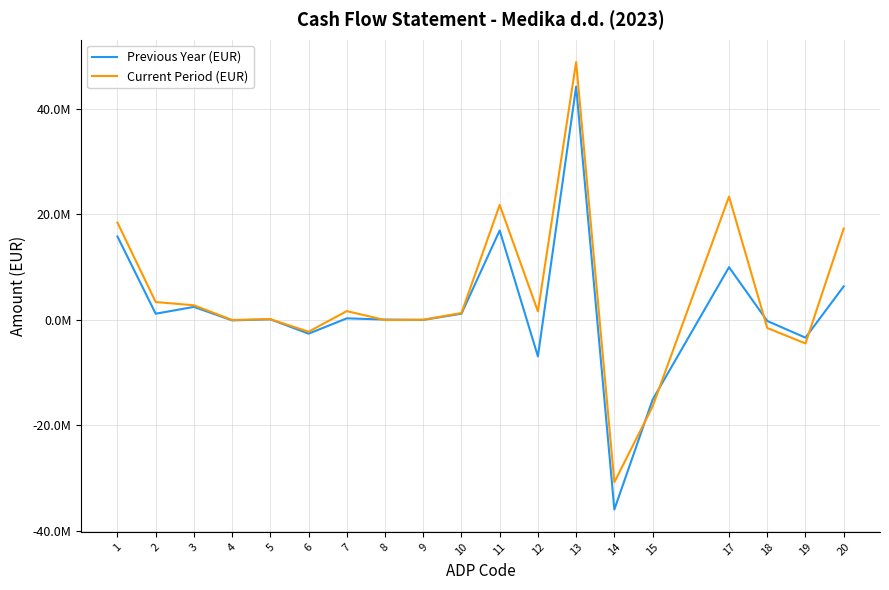

After their last crossing, which series has the higher values: Current Period (EUR) or Previous Year (EUR)?

Current Period (EUR)